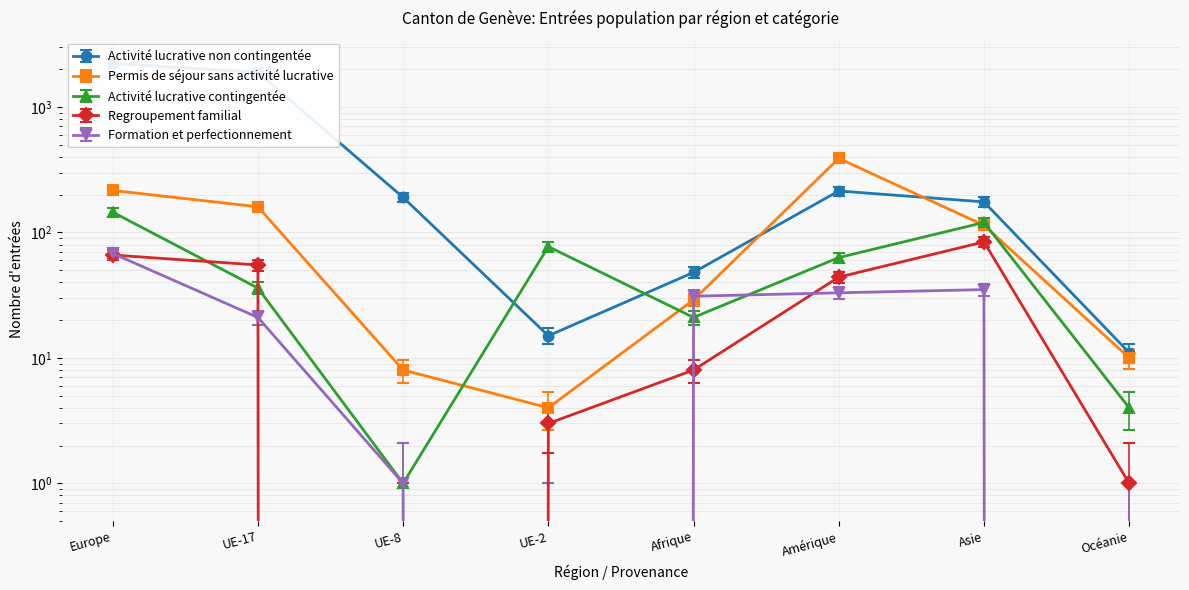

List the labels in order of Activité lucrative contingentée value, smallest first.

UE-8, Océanie, Afrique, UE-17, Amérique, UE-2, Asie, Europe